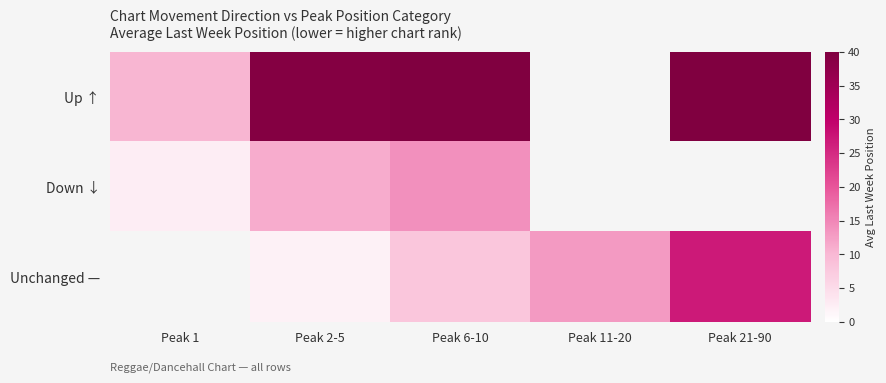

Read the Unchanged — value at Peak 6-10.

8.0